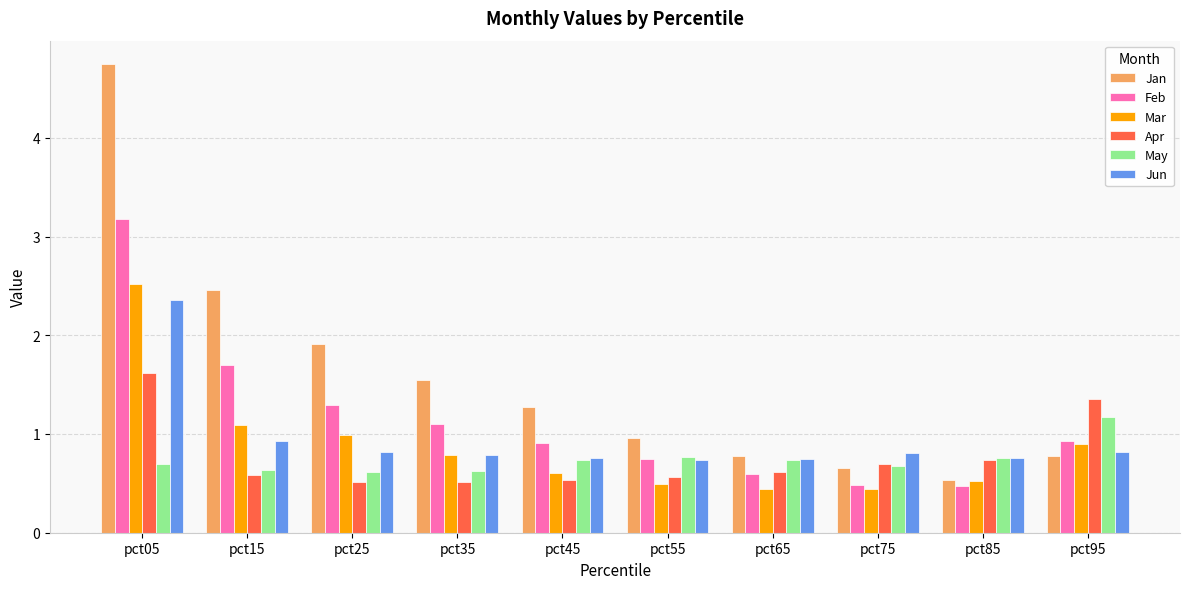

What is the maximum value shown in the chart?

4.7